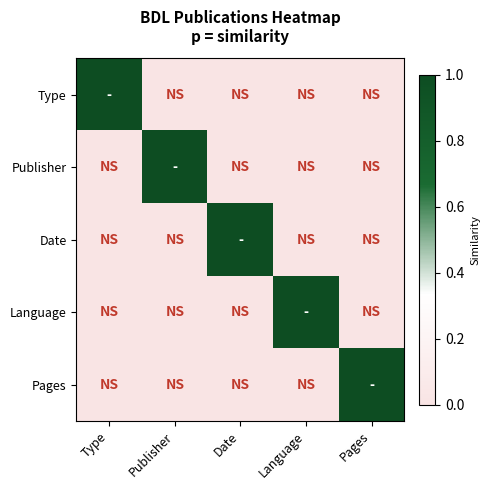

What is the maximum value shown in the chart?

1